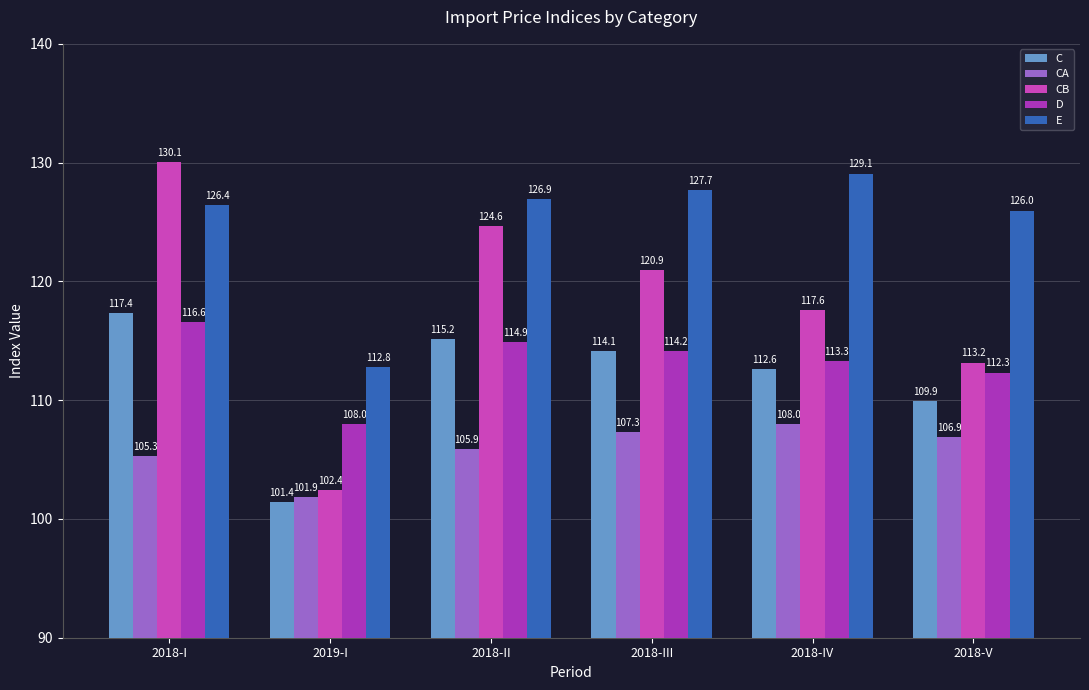

At how many categories does at least one series exceed 121?

5